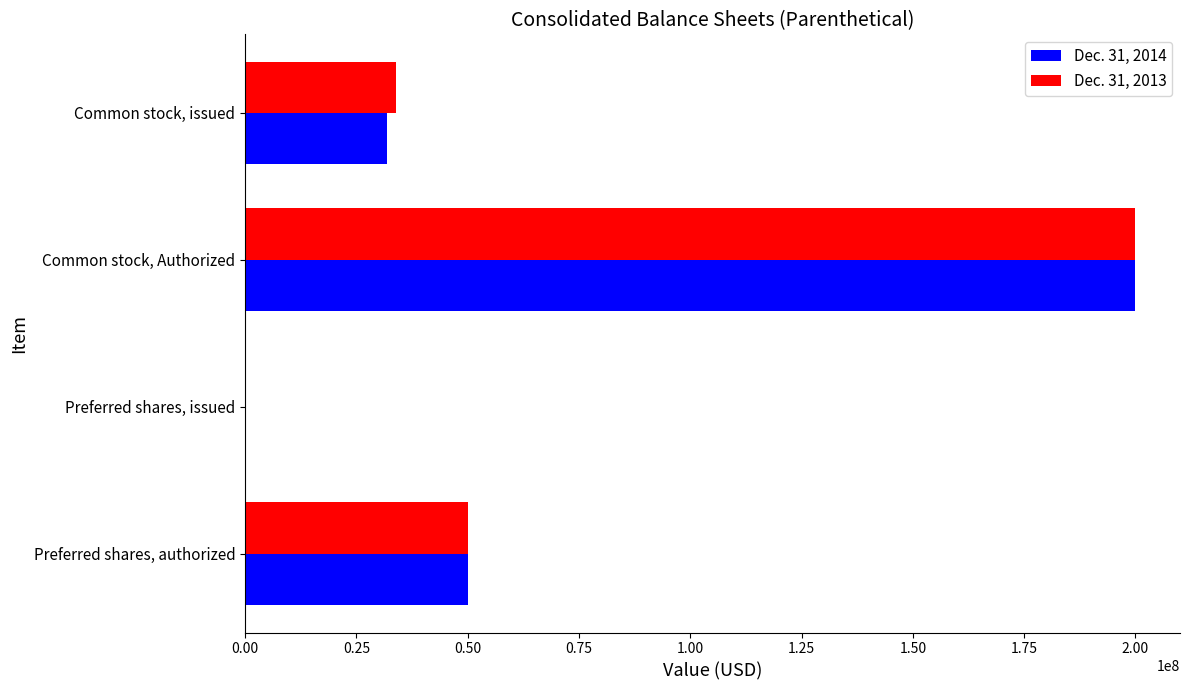

At which category does the chart reach its peak across all series?

Common stock, Authorized